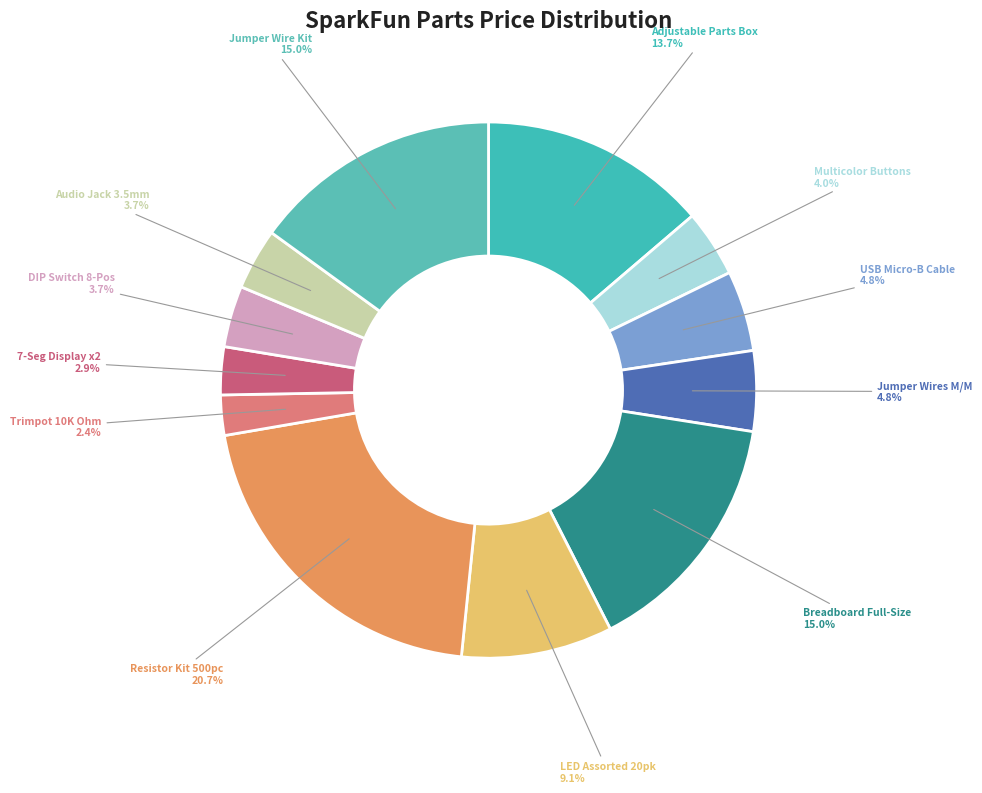

What is the total percentage of Audio Jack 3.5mm and Breadboard Full-Size?

18.7%